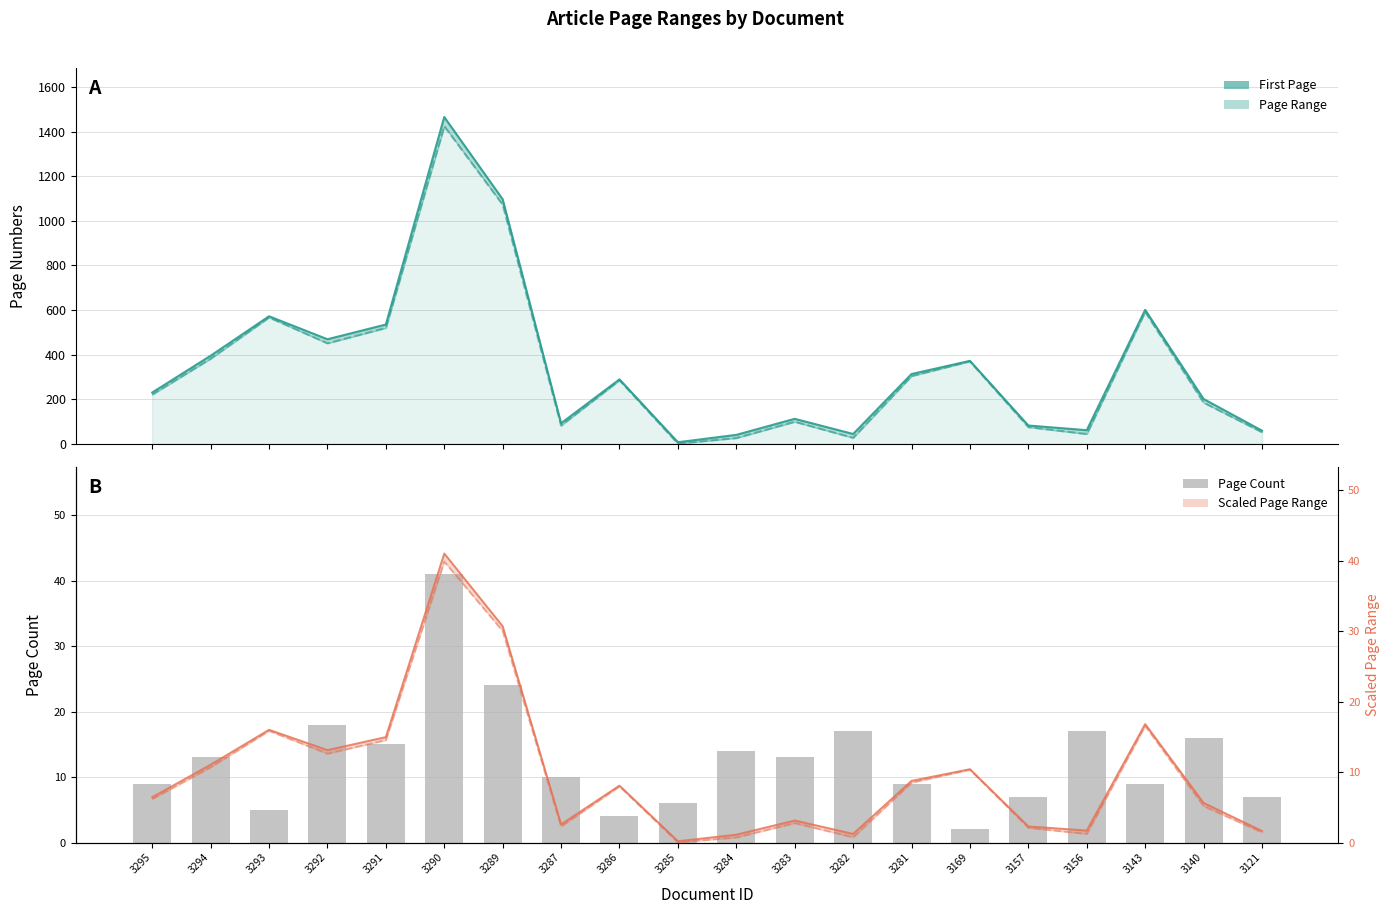

Count the number of categories in the chart.

20